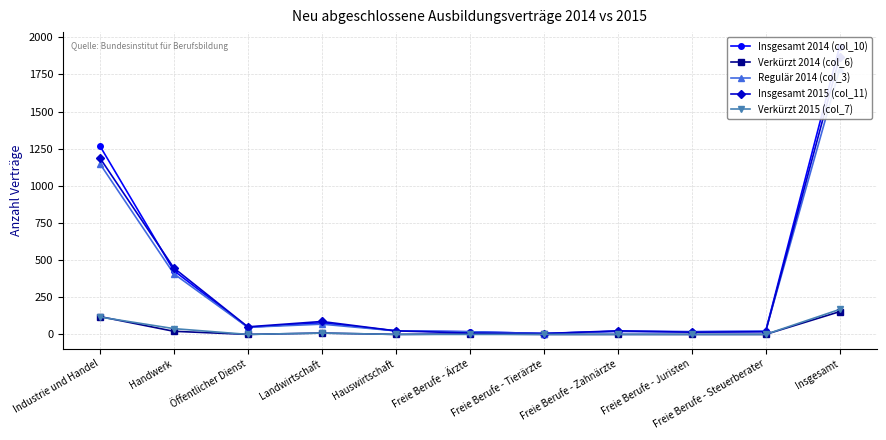

In Regulär 2014 (col_3), how many points are higher than both neighbors (excluding endpoints)?

2